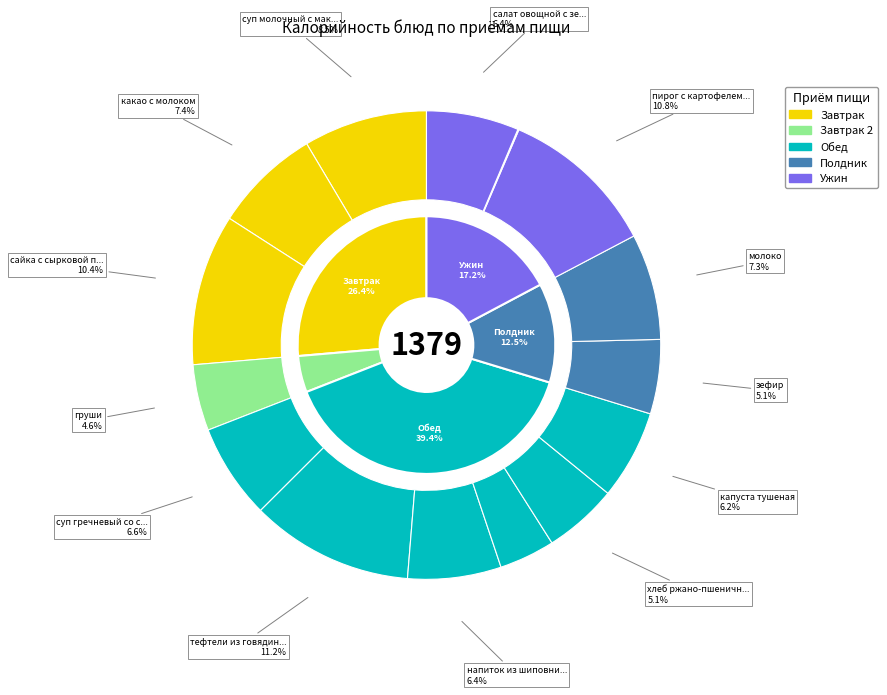

Which slice is the largest?

тефтели из говядины с рисом